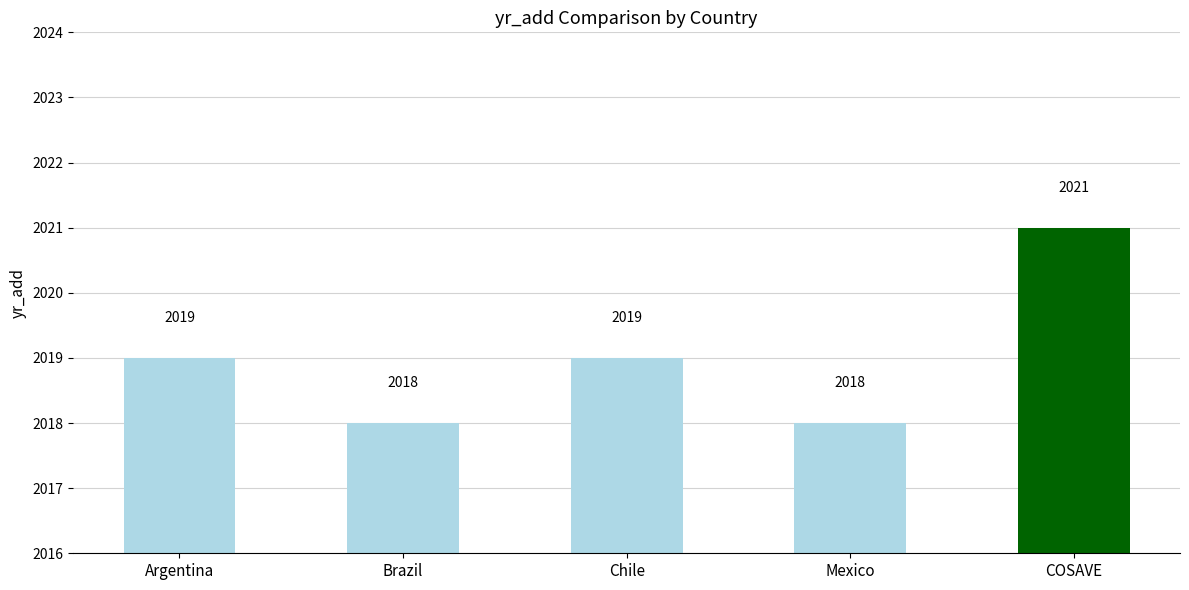

What is the change in value from Chile to COSAVE?

+2